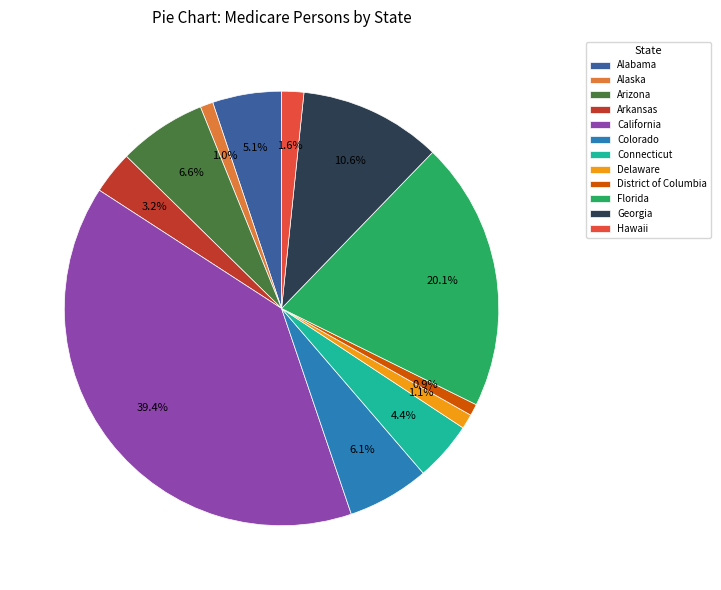

What percentage is NOT represented by Colorado?

93.9%